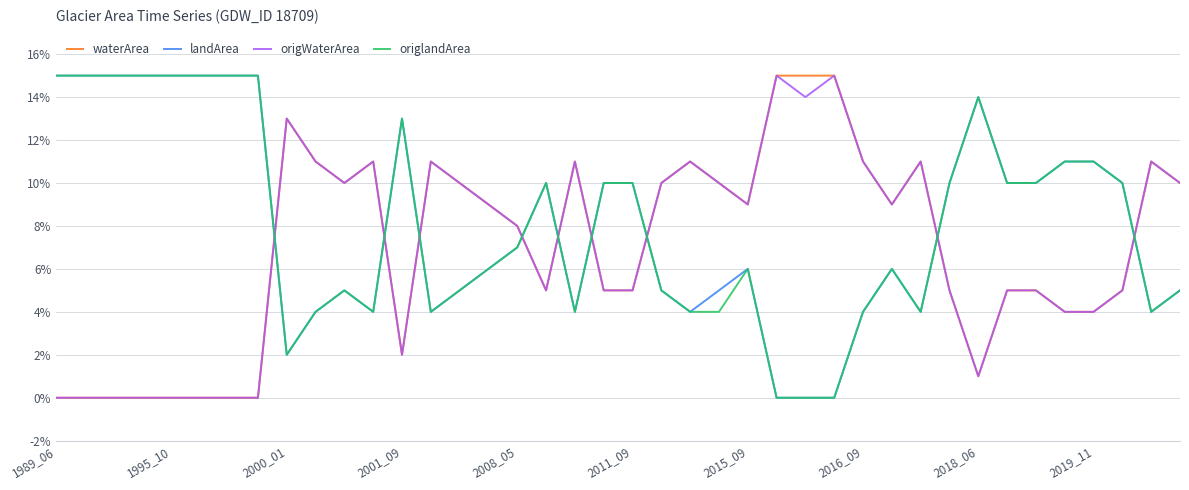

Does the chart have visible grid lines?

Yes